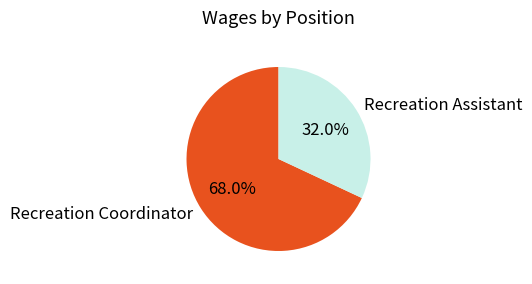

What is the largest slice in the pie chart?

Recreation Coordinator